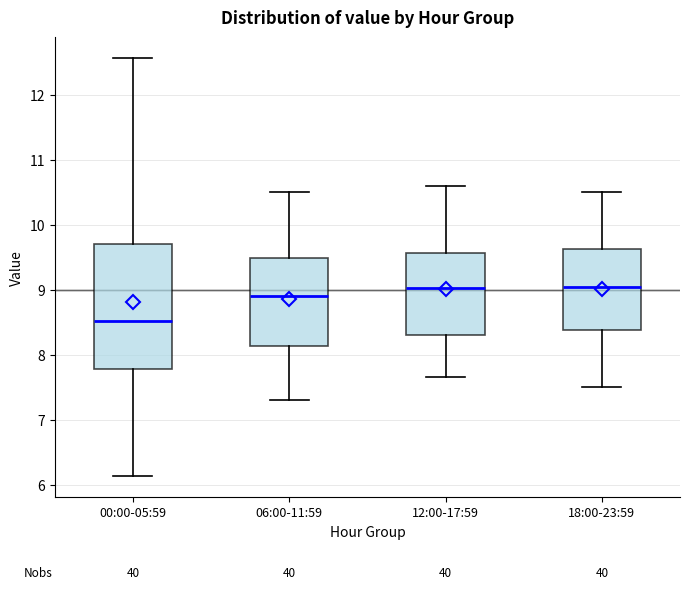

Which box is the tallest, from its lower edge to its upper edge?

00:00-05:59